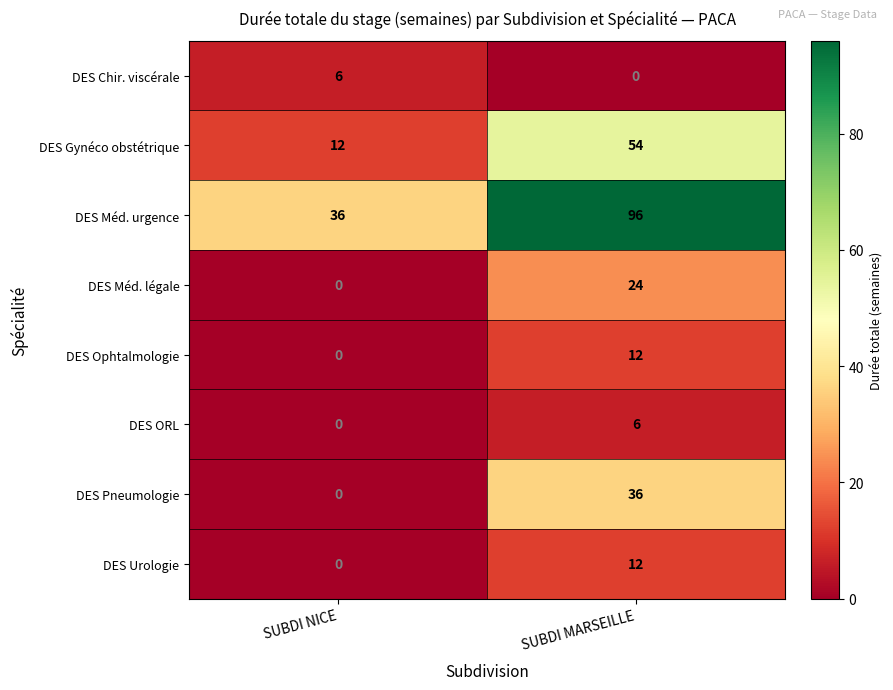

What is the difference between the DES Pneumologie values at SUBDI NICE and SUBDI MARSEILLE?

36